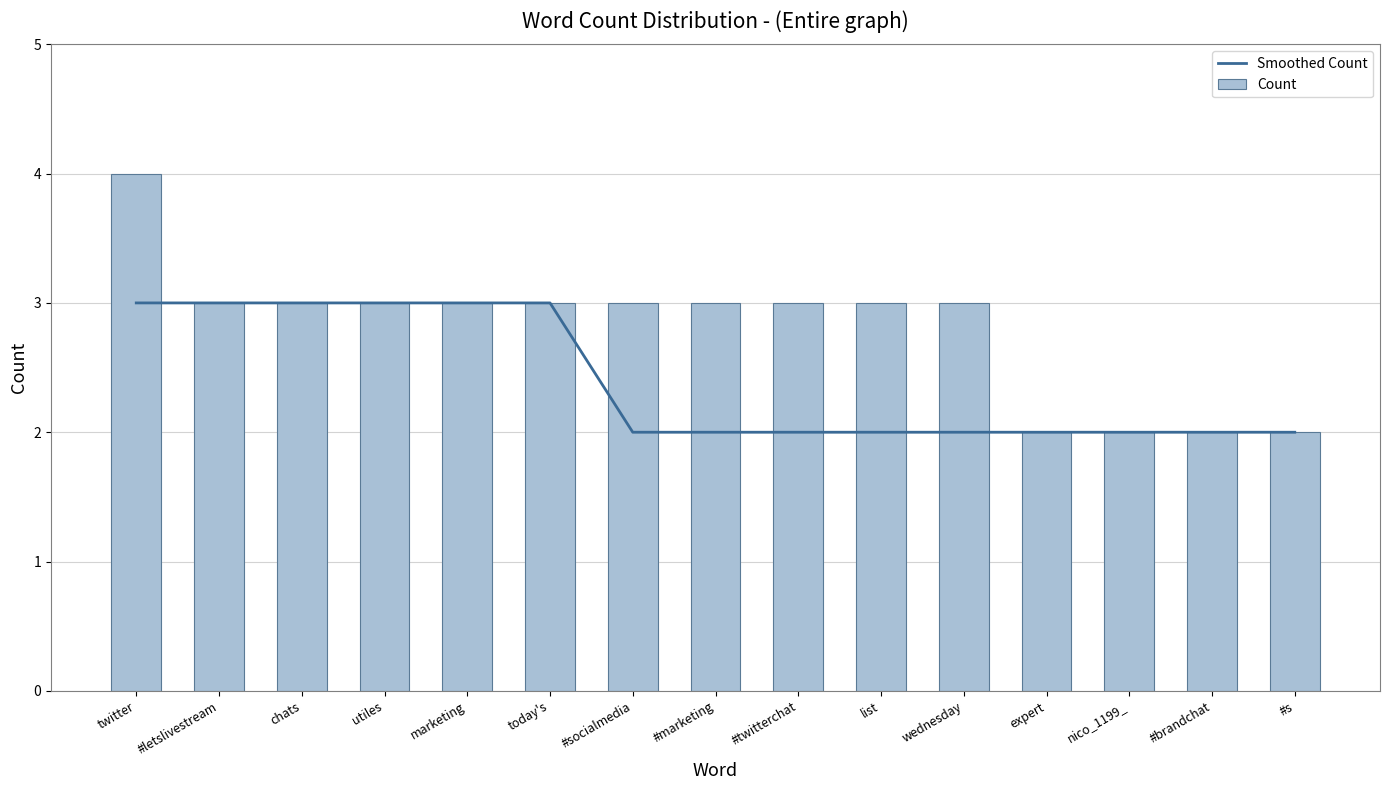

What are all the series names shown in the legend?

Smoothed Count, Count